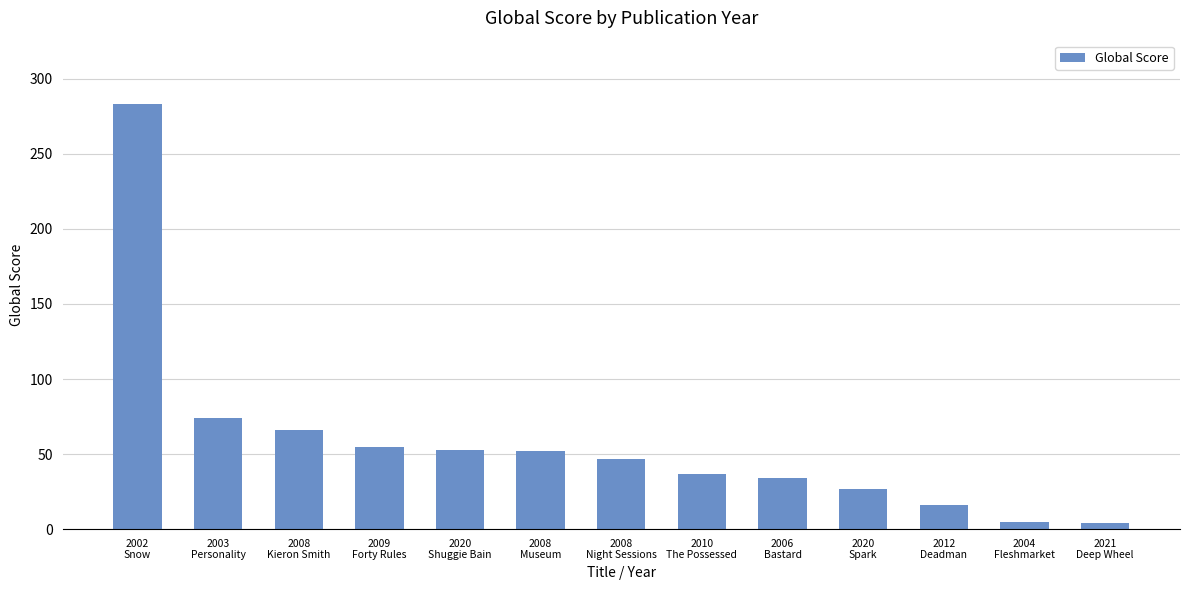

Approximately how many times larger is the value at 2008
Kieron Smith compared to 2012
Deadman?

4.1